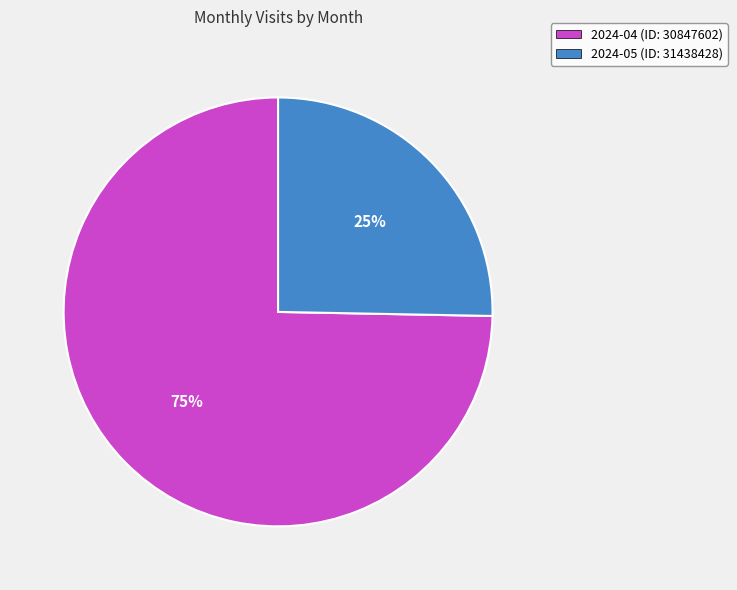

Rank the categories by value from highest to lowest.

2024-04 (ID: 30847602), 2024-05 (ID: 31438428)